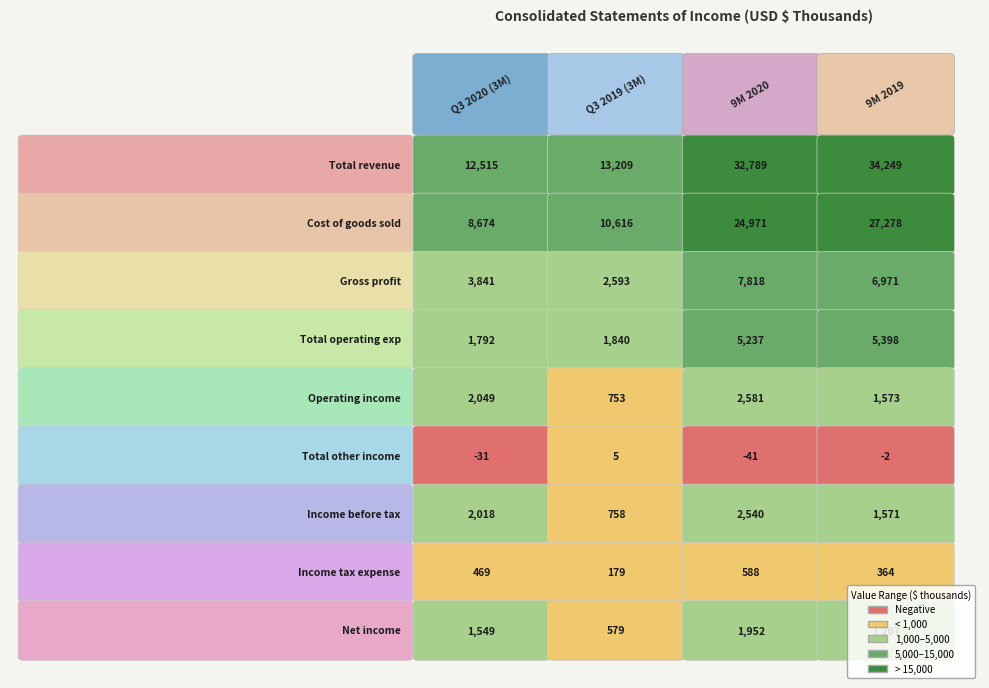

What is the average value of the Net income series?

1322